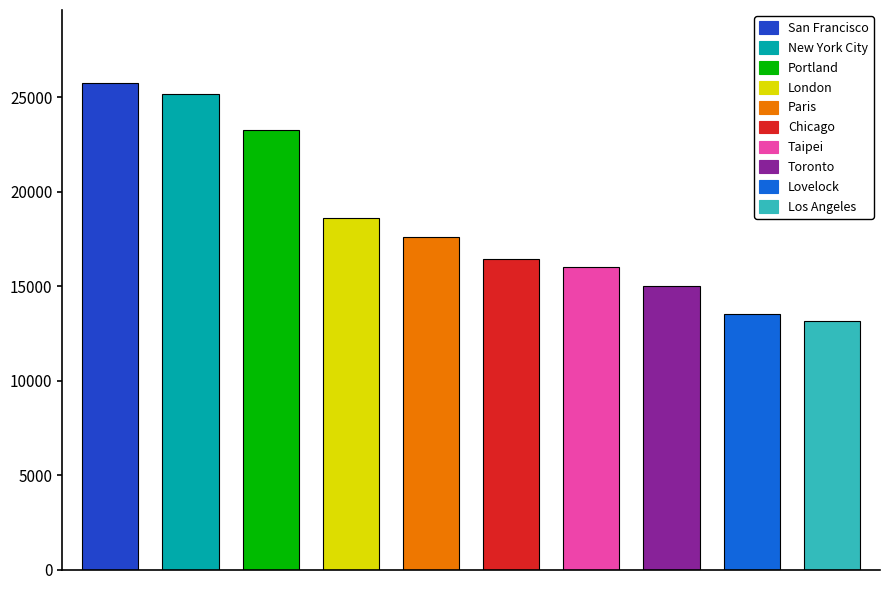

What is the difference between the maximum and minimum values?

12613